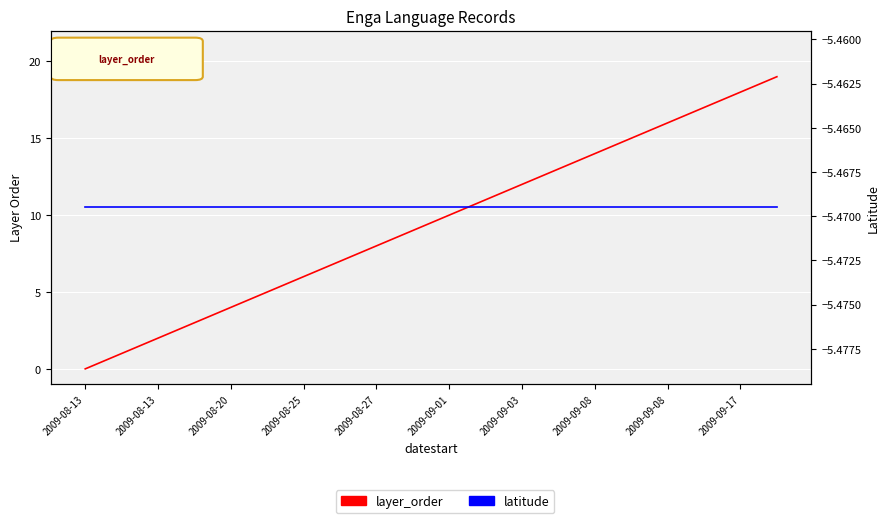

True or false: latitude and layer_order intersect in this chart.

False